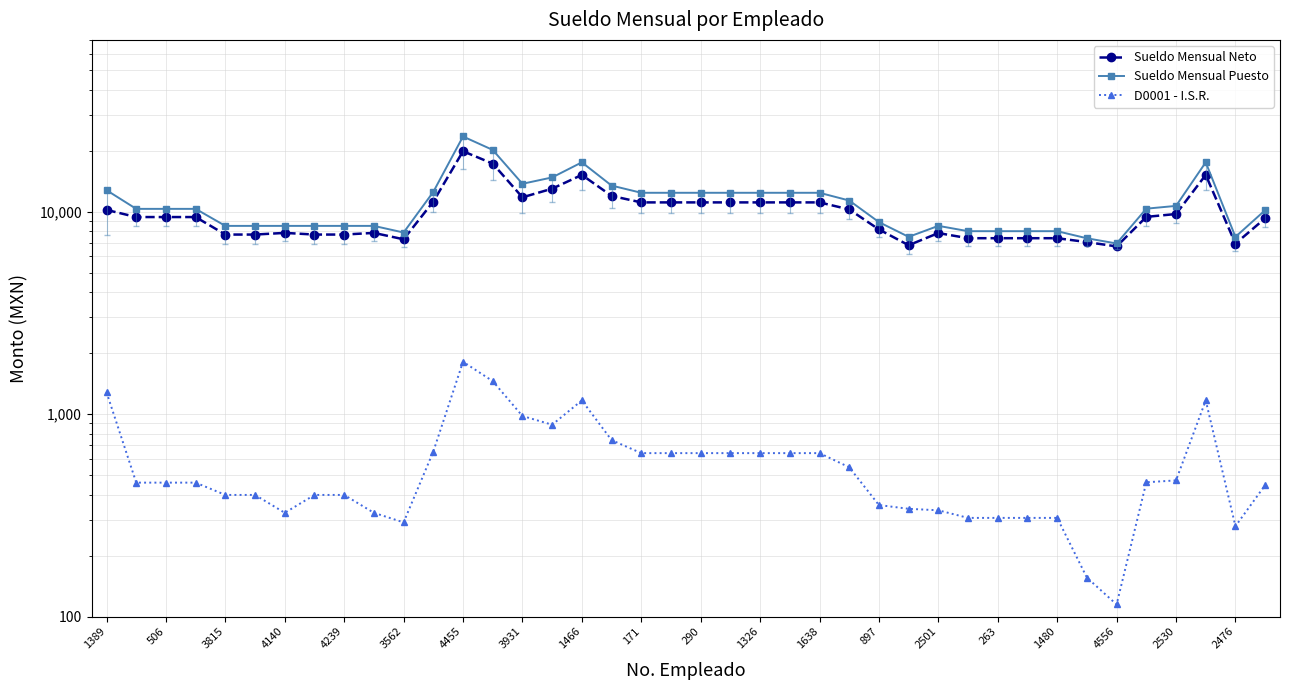

In Sueldo Mensual Neto, how many points are higher than both neighbors (excluding endpoints)?

6